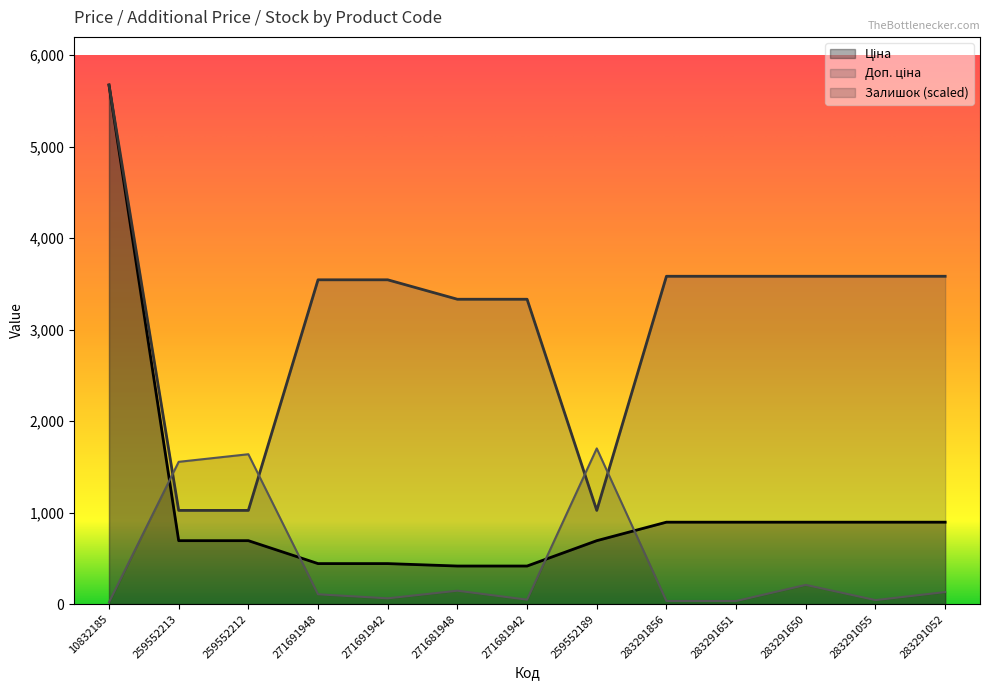

The Ціна series shows 416.6 at 271681942. True or false?

True